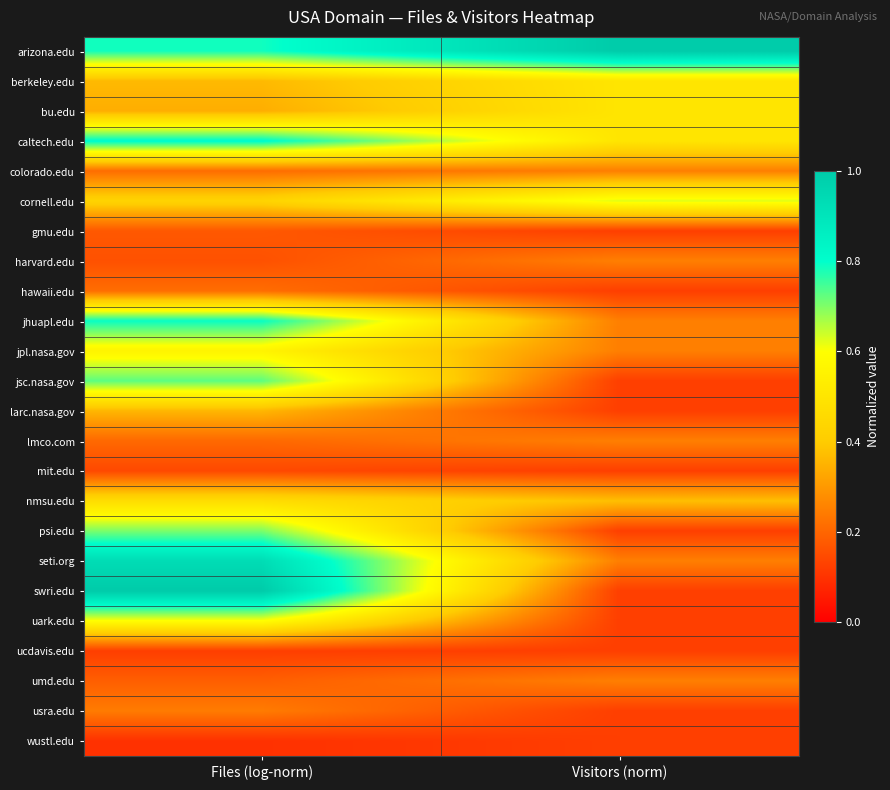

What is the total value across all series at Files (log-norm)?

10.6